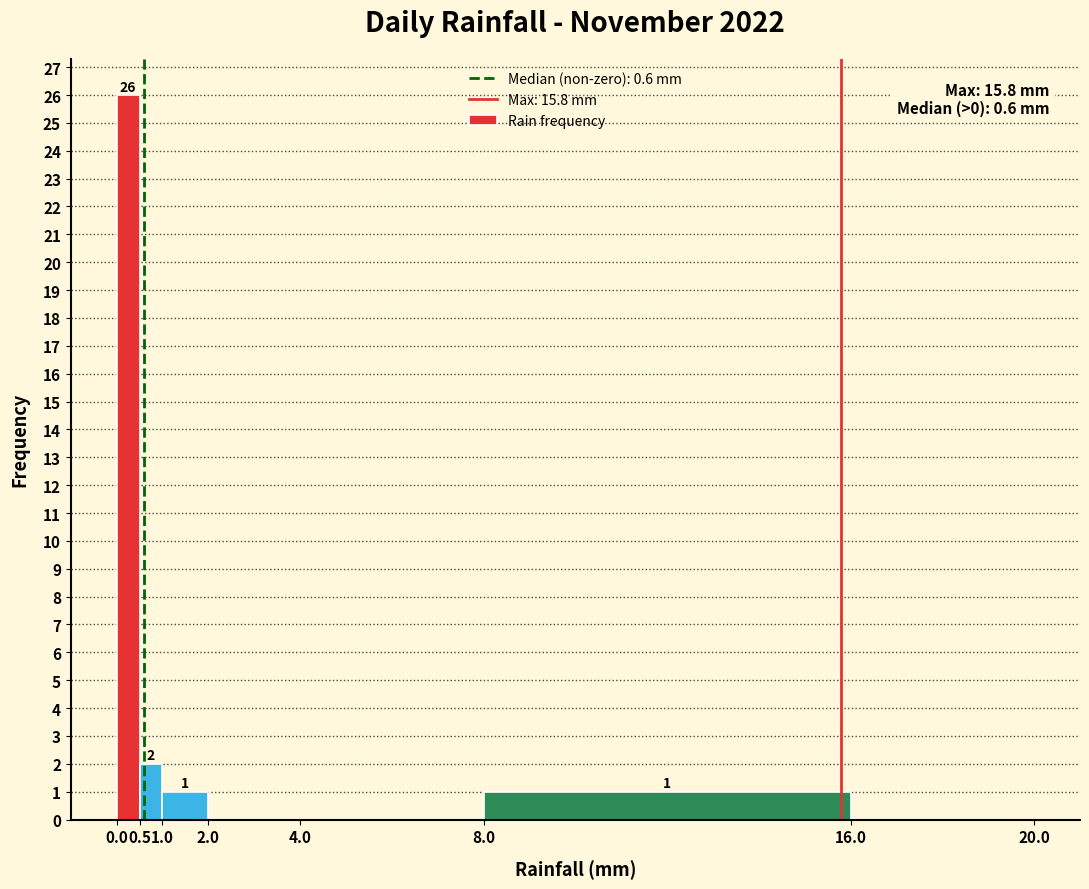

Which range on the x-axis has the tallest bar?

0.0 to 0.5